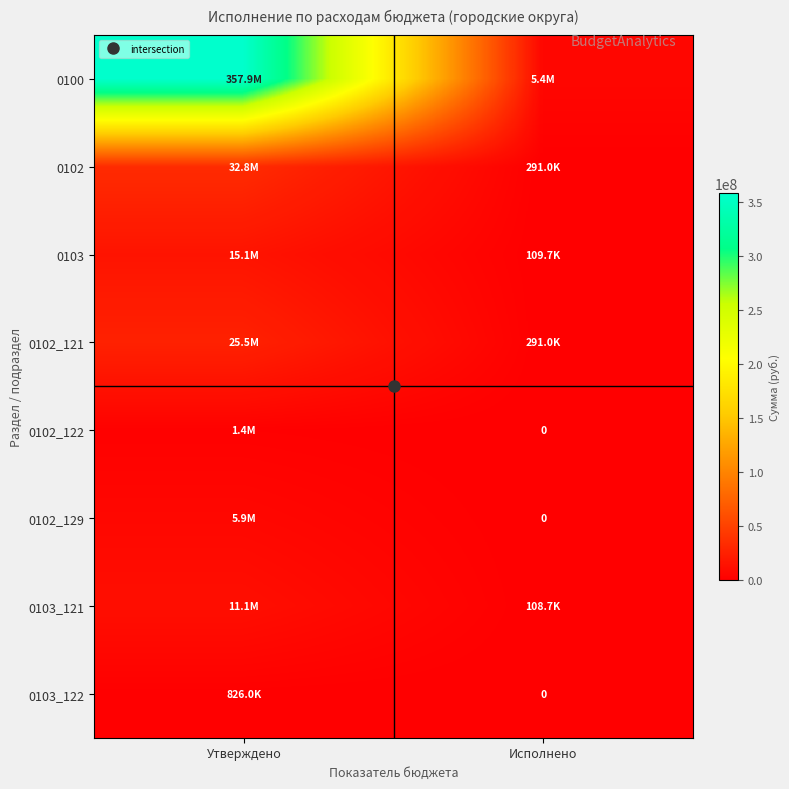

The value of 0102_122 at Утверждено is 586144.2. True or false?

False